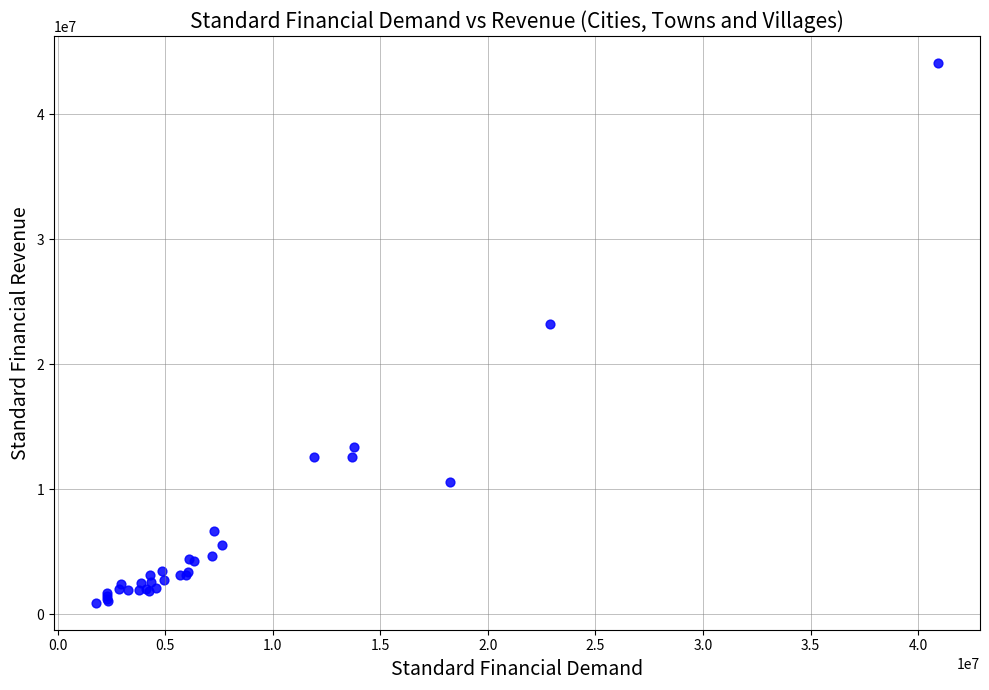

What Y value in the scatter plot is closest to 22523755?

23208289